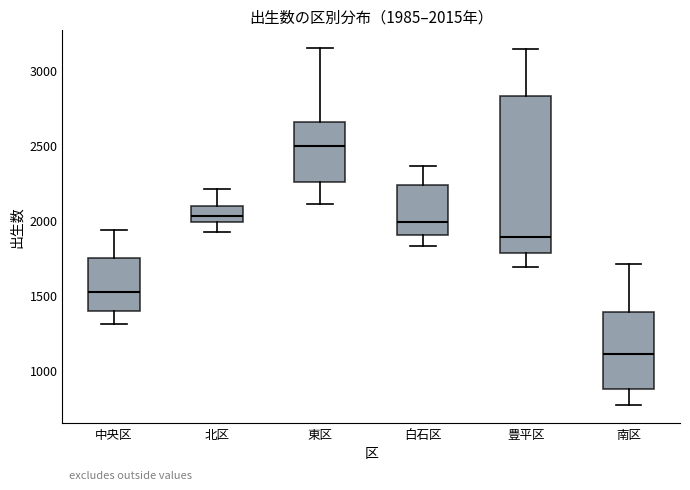

Which box is the tallest, from its lower edge to its upper edge?

豊平区